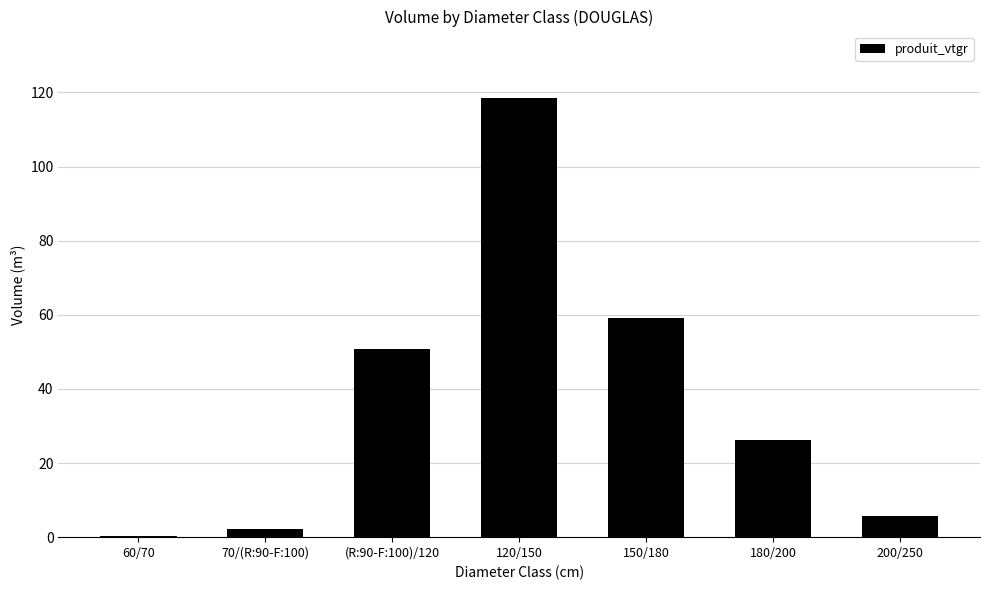

The chart shows a value of 7.7 at 180/200. True or false?

False